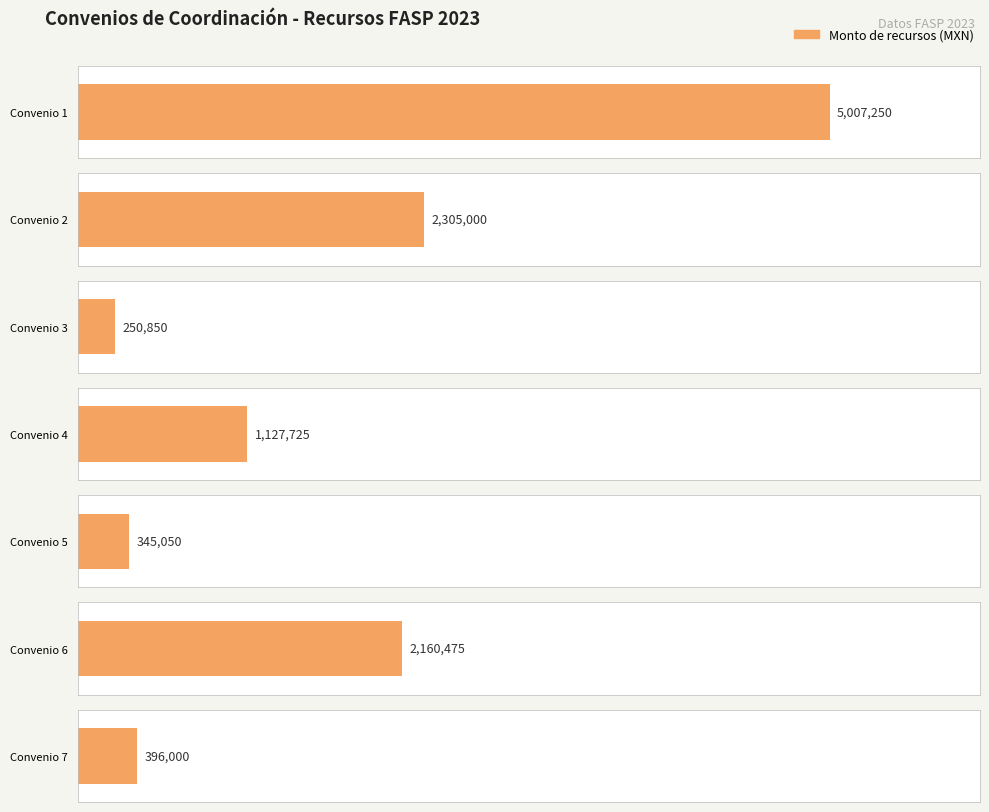

Reading left to right, extract all data points from this chart.

5007250	2305000	250850	1127725	345050	2160475	396000